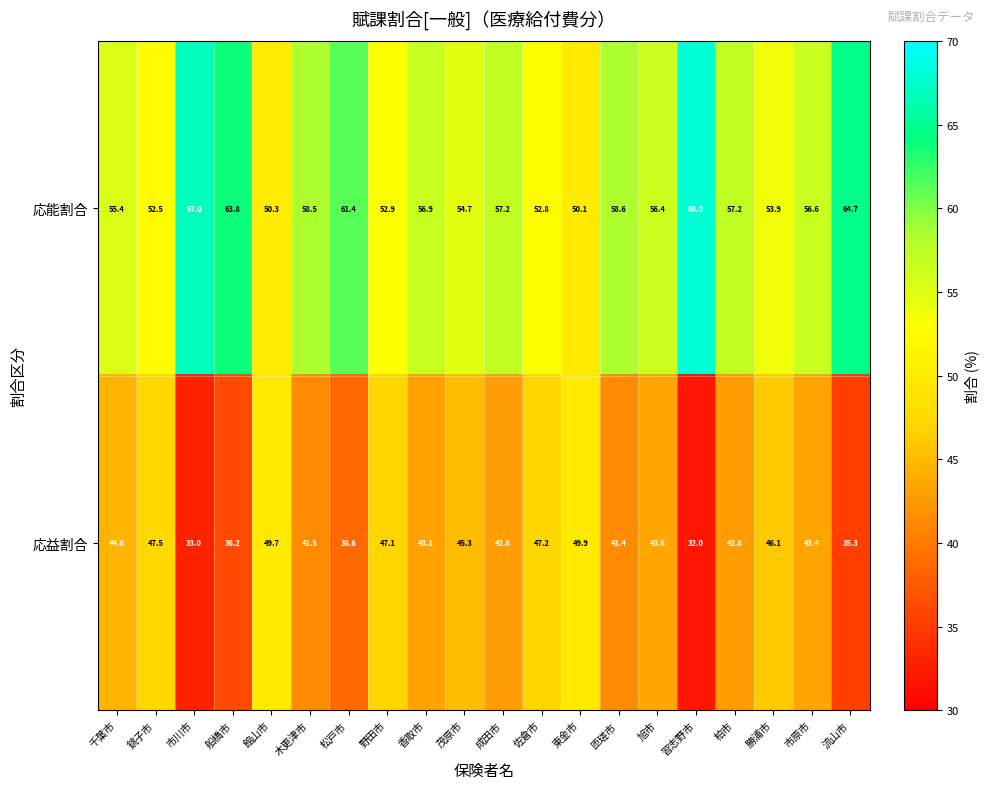

List the series in order of their peak value, lowest first.

応益割合, 応能割合